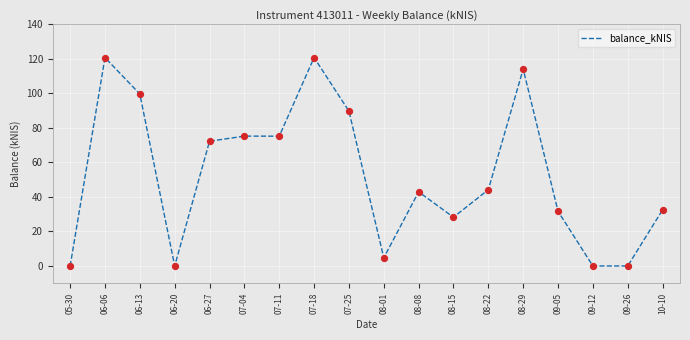

What is the change in value from 06-06 to 10-10?

-88.2